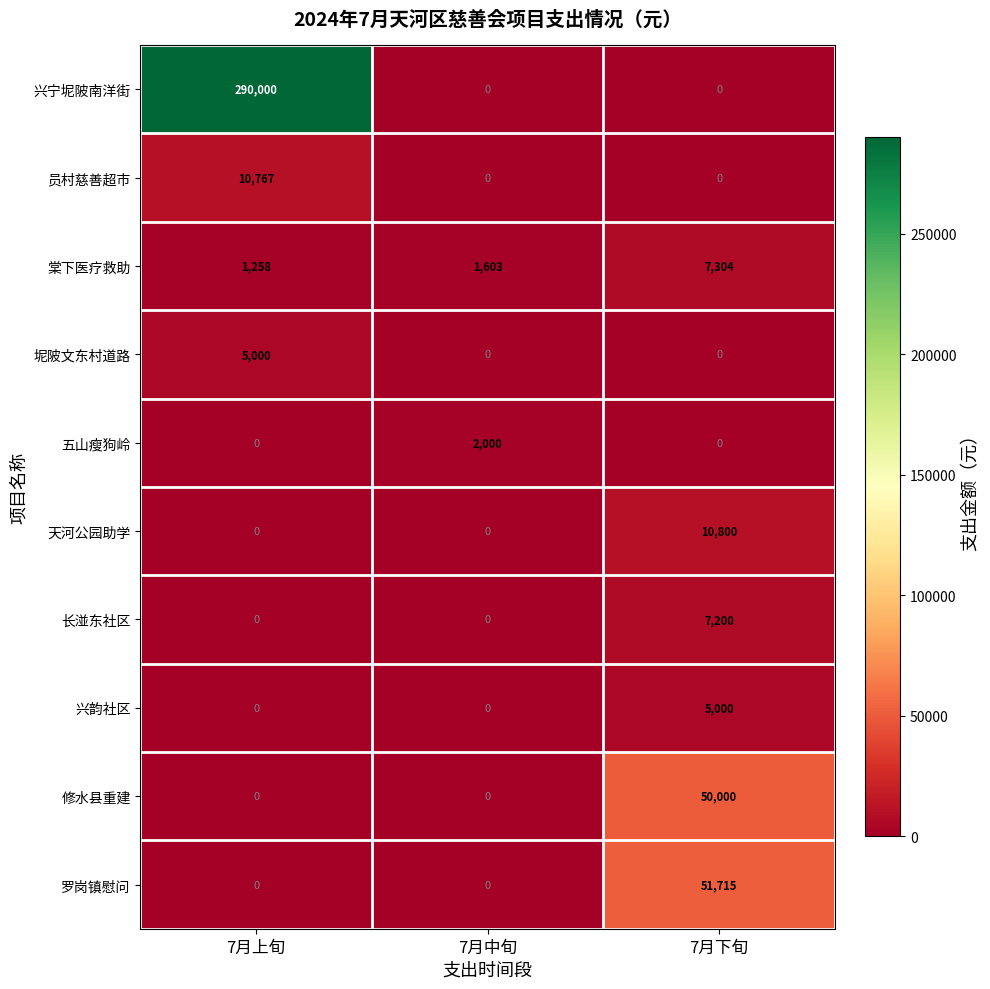

How many data points does each series have?

3